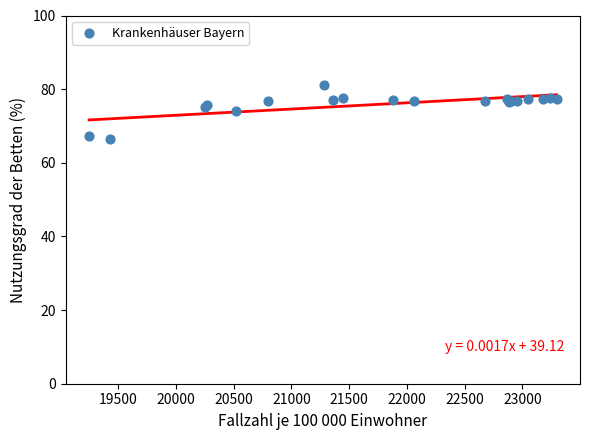

What Y value in the scatter plot is closest to 73?

74.1